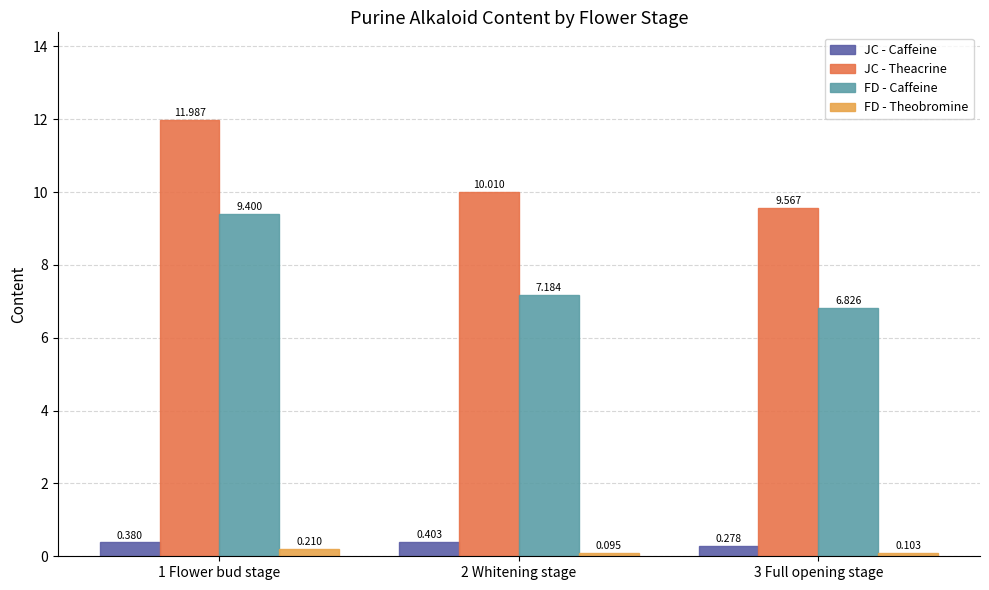

At 3 Full opening stage, list the series in order from smallest to largest.

FD - Theobromine, JC - Caffeine, FD - Caffeine, JC - Theacrine